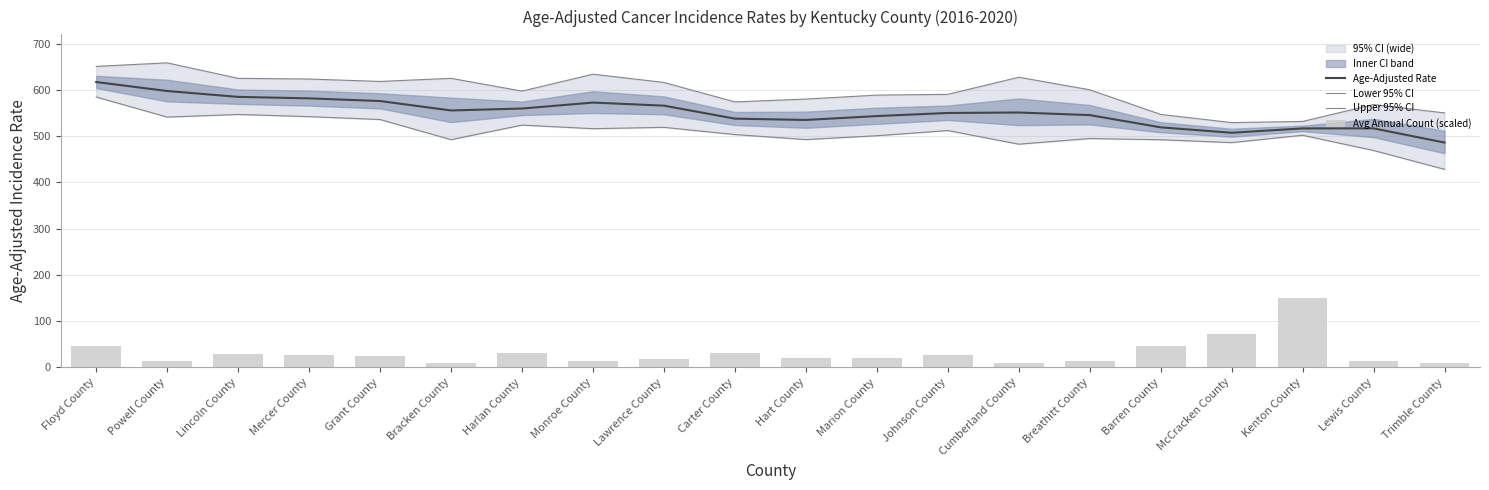

What is the sum of all Upper 95% CI values?

11932.4